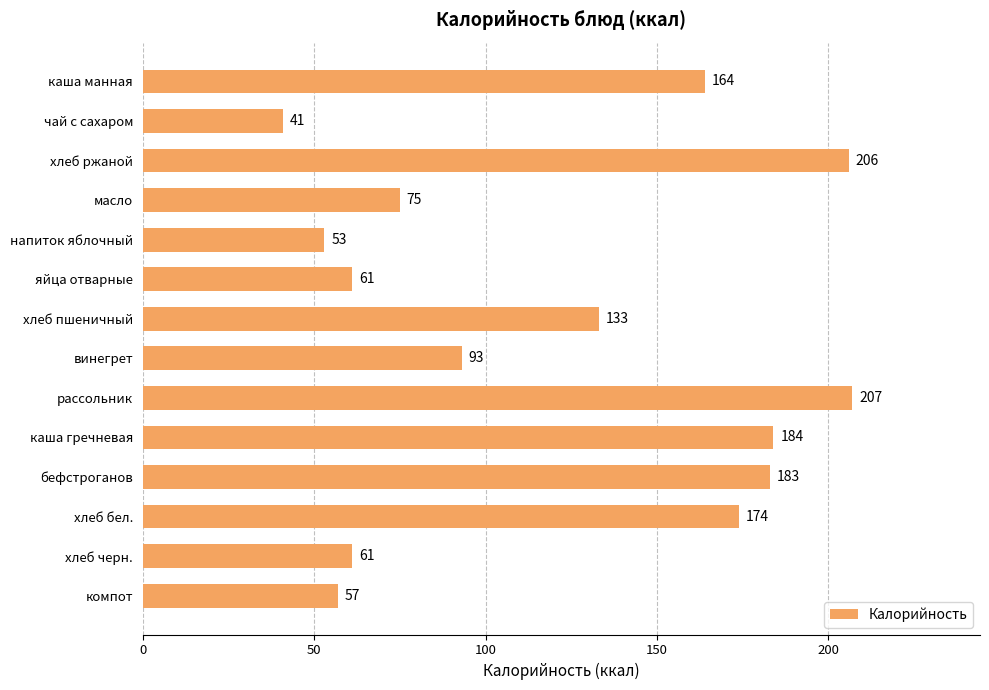

At which category does the chart reach its minimum across all series?

чай с сахаром